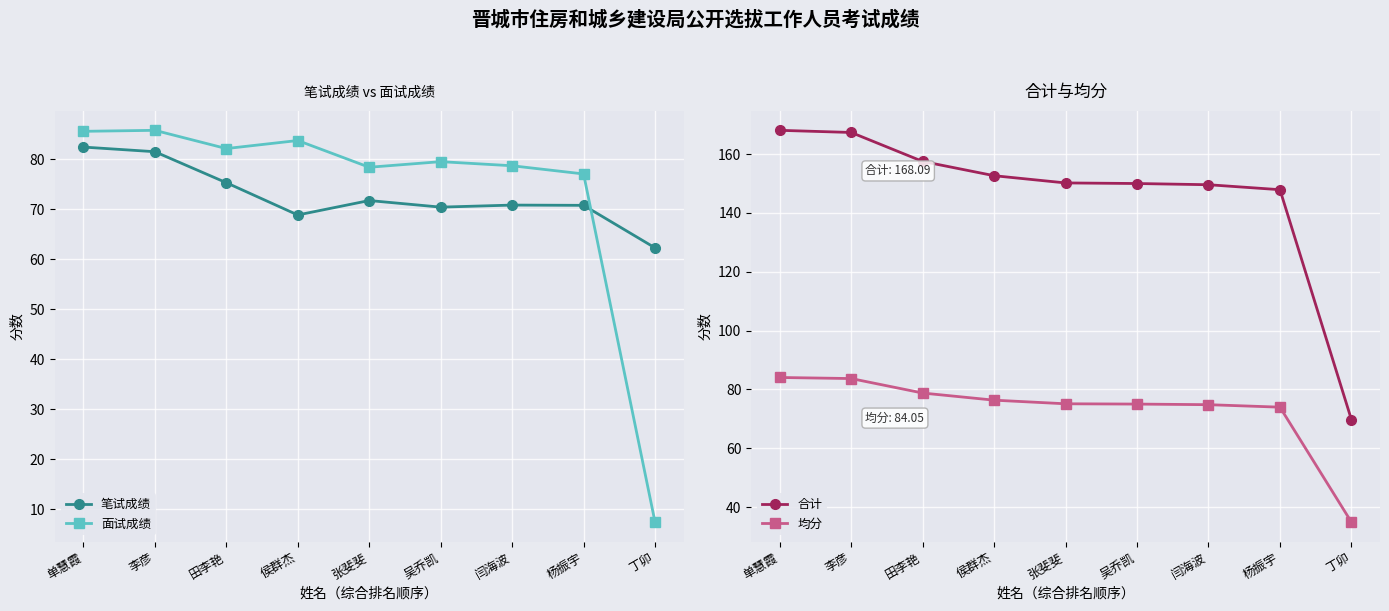

Reading left to right, what are all the values shown in this chart?

笔试成绩: 单慧霞=82.5	李彦=81.5	田李艳=75.3	侯群杰=68.9	张斐斐=71.8	吴乔凯=70.5	闫海波=70.9	杨振宇=70.8	丁卯=62.3
面试成绩: 单慧霞=85.6	李彦=85.8	田李艳=82.2	侯群杰=83.8	张斐斐=78.4	吴乔凯=79.5	闫海波=78.7	杨振宇=77.1	丁卯=7.4
合计: 单慧霞=168.1	李彦=167.4	田李艳=157.5	侯群杰=152.7	张斐斐=150.2	吴乔凯=150.0	闫海波=149.6	杨振宇=147.9	丁卯=69.7
均分: 单慧霞=84.0	李彦=83.7	田李艳=78.8	侯群杰=76.3	张斐斐=75.1	吴乔凯=75.0	闫海波=74.8	杨振宇=74.0	丁卯=34.9